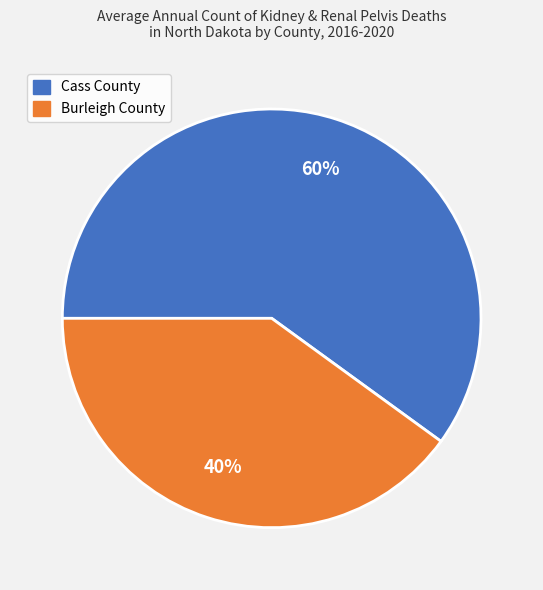

Between Burleigh County and Cass County, which is larger?

Cass County